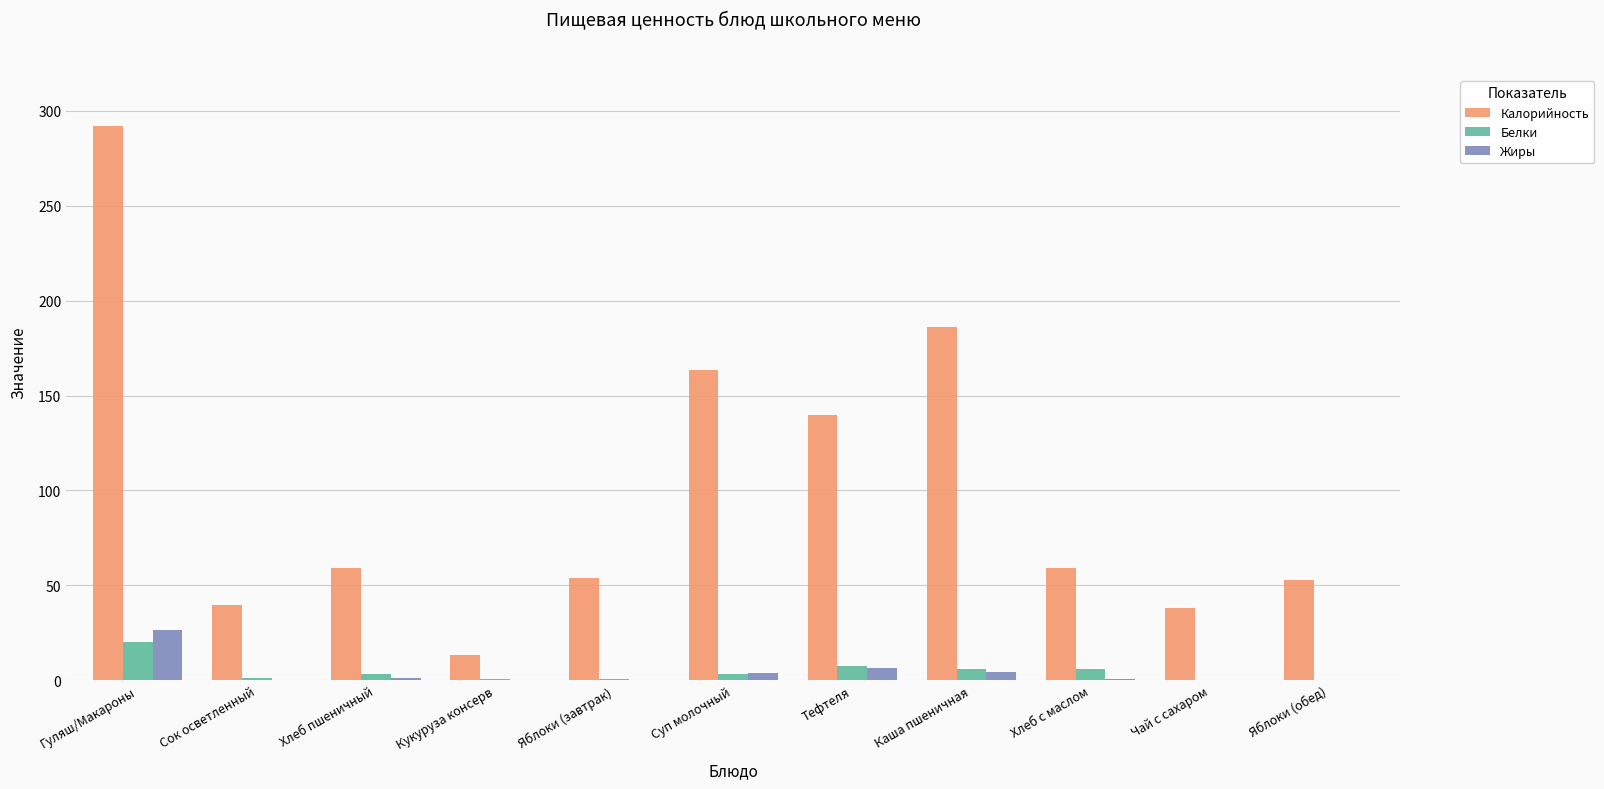

What is the maximum value shown in the chart?

291.7